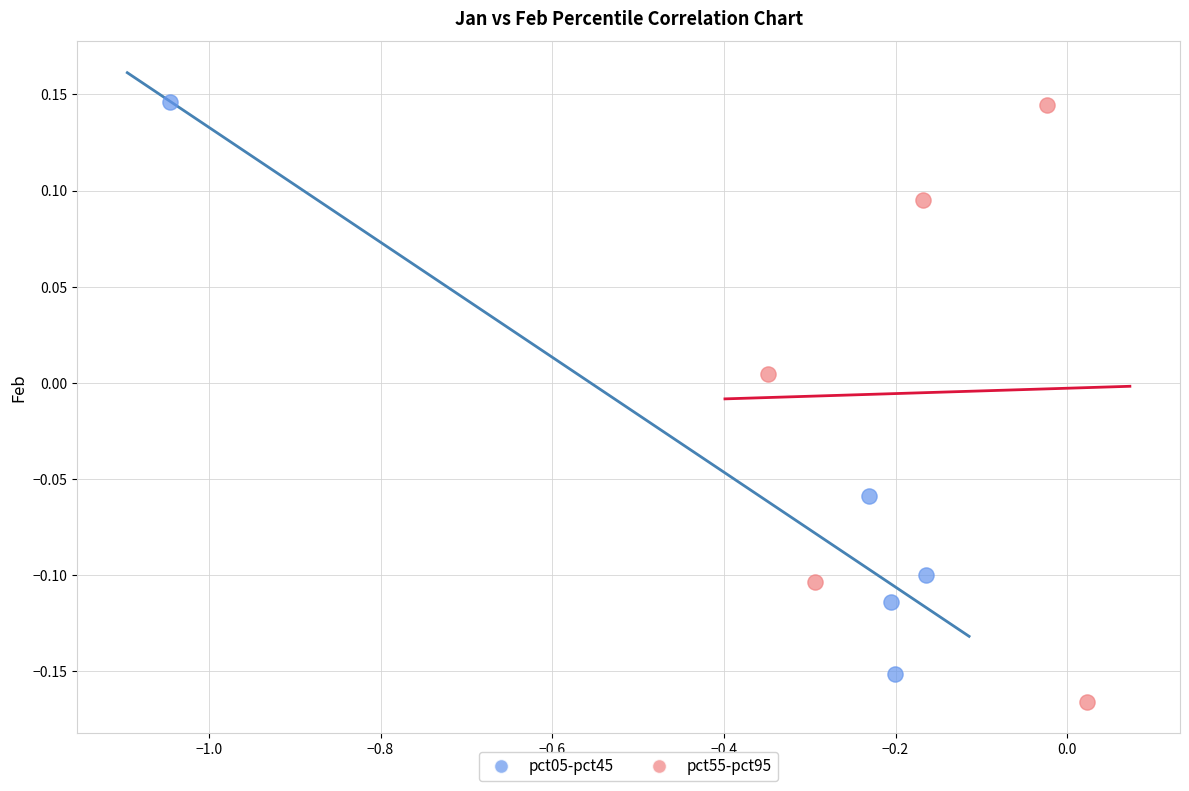

Which series reaches the minimum Y coordinate?

pct55-pct95